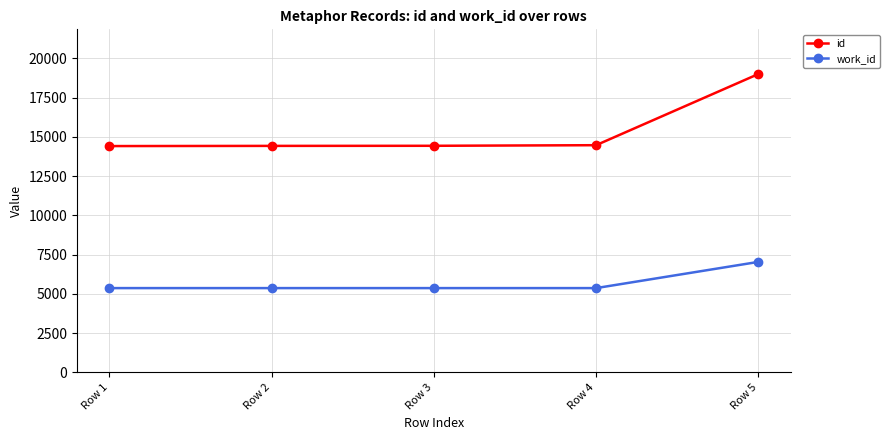

How many data points does each series have?

5